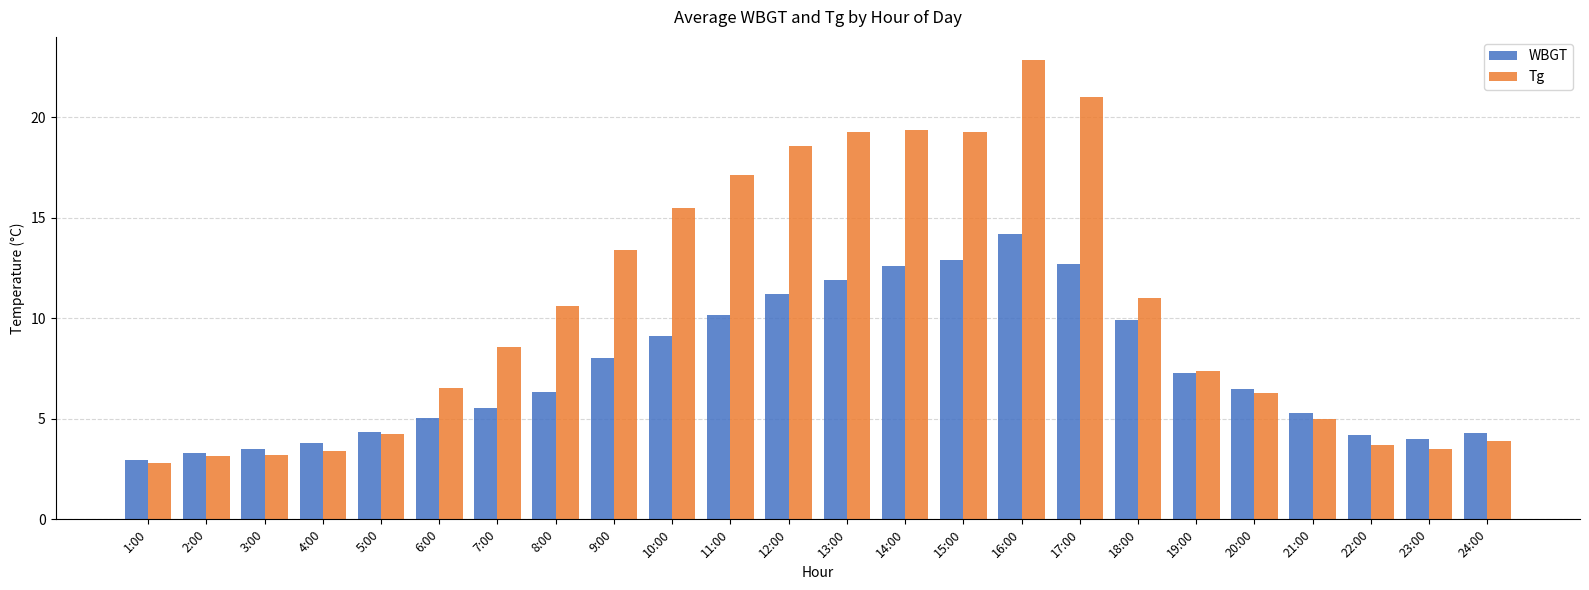

At which category does the chart reach its minimum across all series?

1:00